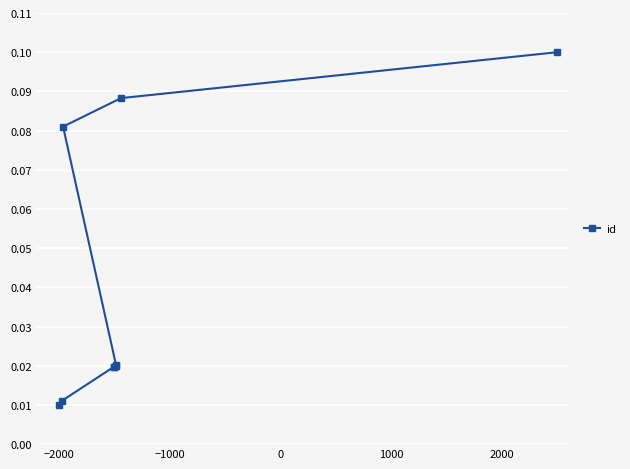

What is the greatest value displayed?

0.1